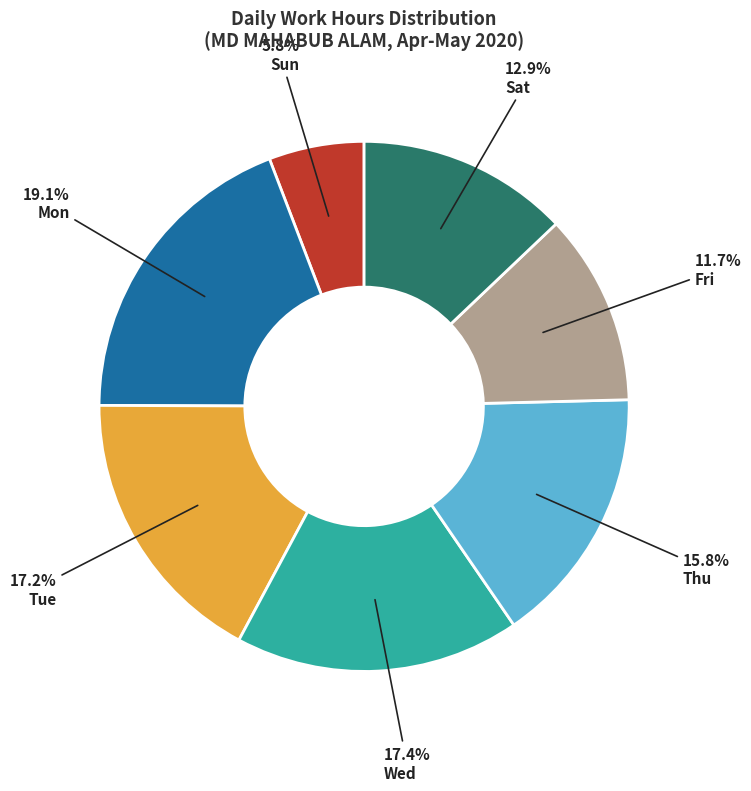

Is there a majority slice in this chart?

No